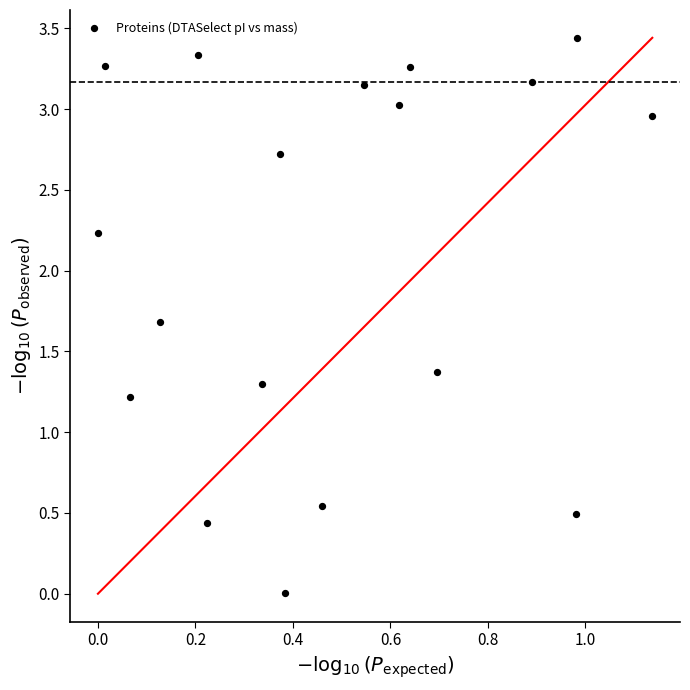

What Y value in the scatter plot is closest to 1?

1.2